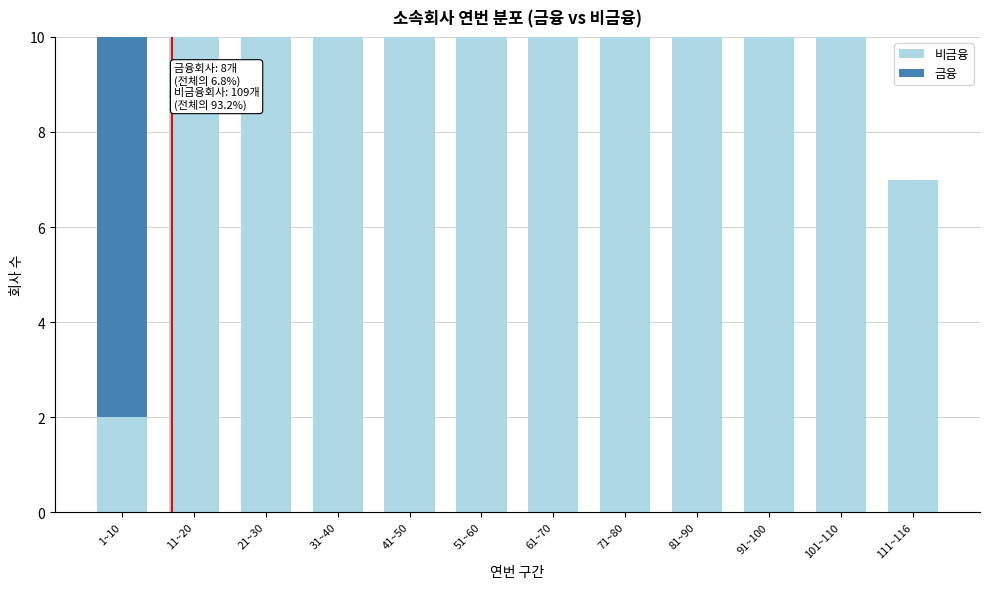

What is the total value across all series at 11~20?

10